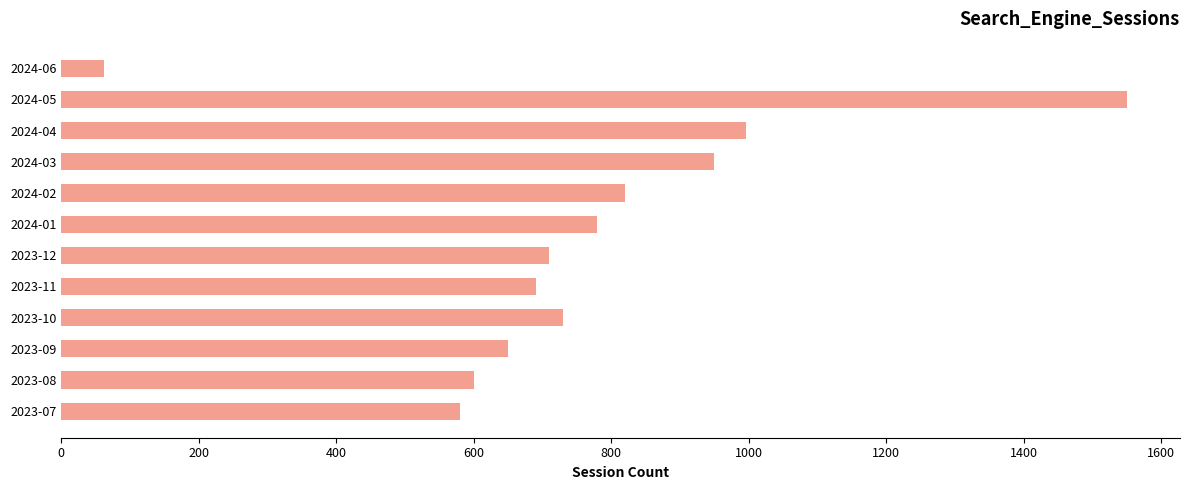

Rank the categories by value from highest to lowest.

2024-05, 2024-04, 2024-03, 2024-02, 2024-01, 2023-10, 2023-12, 2023-11, 2023-09, 2023-08, 2023-07, 2024-06